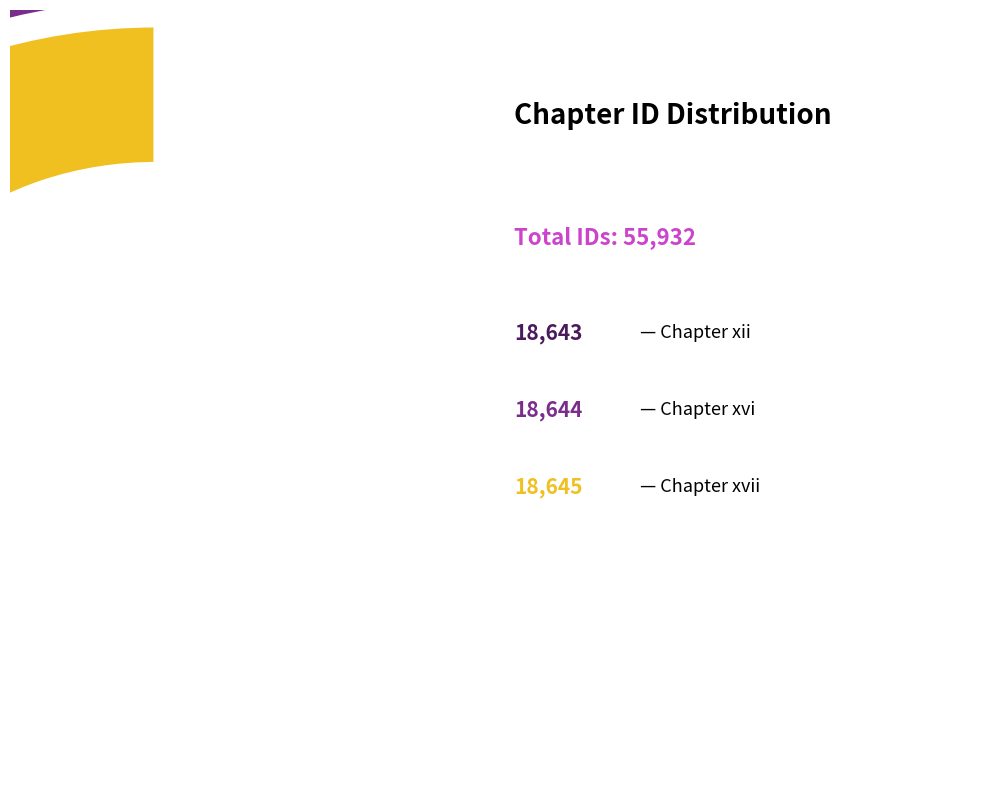

Is it true that Volume III, Chapter xvii is 33% of the pie?

True